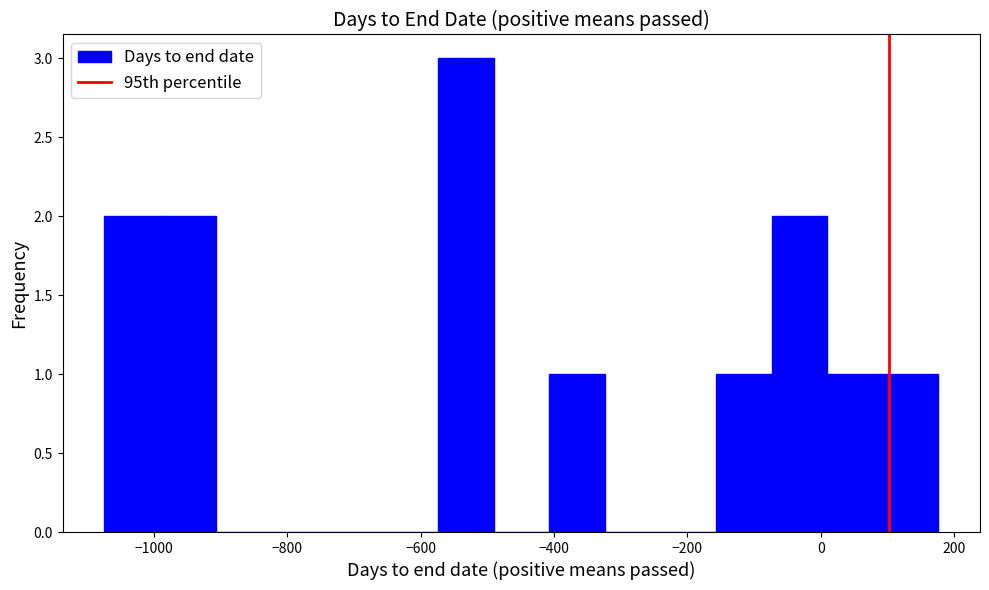

Reading left to right, list every bar in this chart as the range it spans on the x-axis followed by its height. Neither the bar edges nor the heights are printed on the chart, so give them approximately, as read against the axes.

-1080 to -1000: 2
-1000 to -900: 2
-900 to -820: 0
-820 to -740: 0
-740 to -660: 0
-660 to -580: 0
-580 to -500: 3
-500 to -400: 0
-400 to -320: 1
-320 to -240: 0
-240 to -160: 0
-160 to -80: 1
-80 to 0: 2
0 to 100: 1
100 to 180: 1